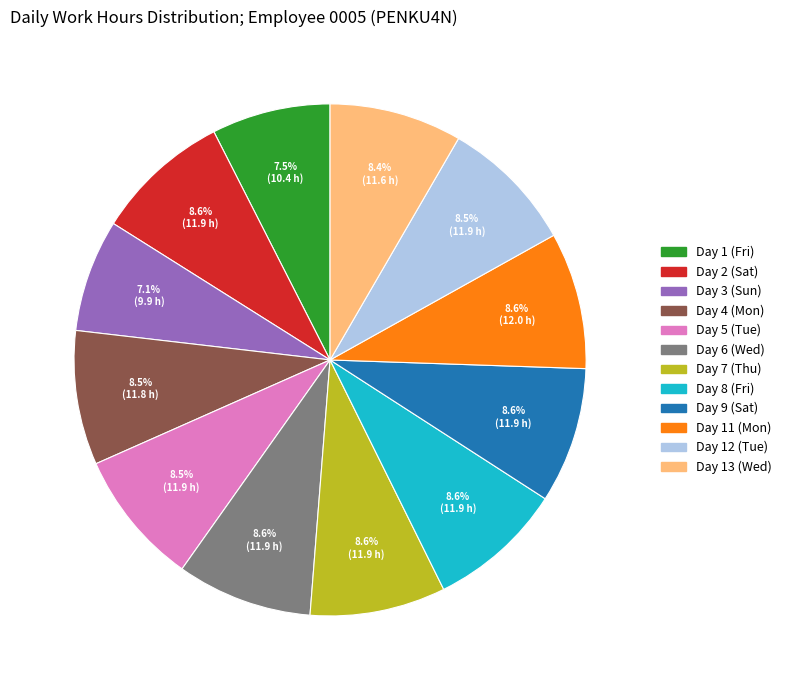

To the nearest percent, what is the average slice percentage?

8%